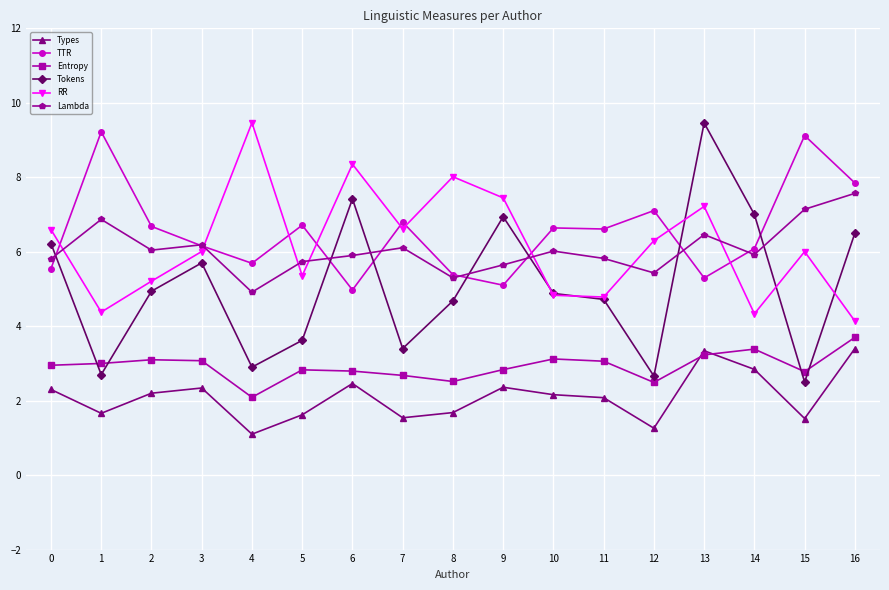

What is the value of the RR point at the 7th from the left?

8.4